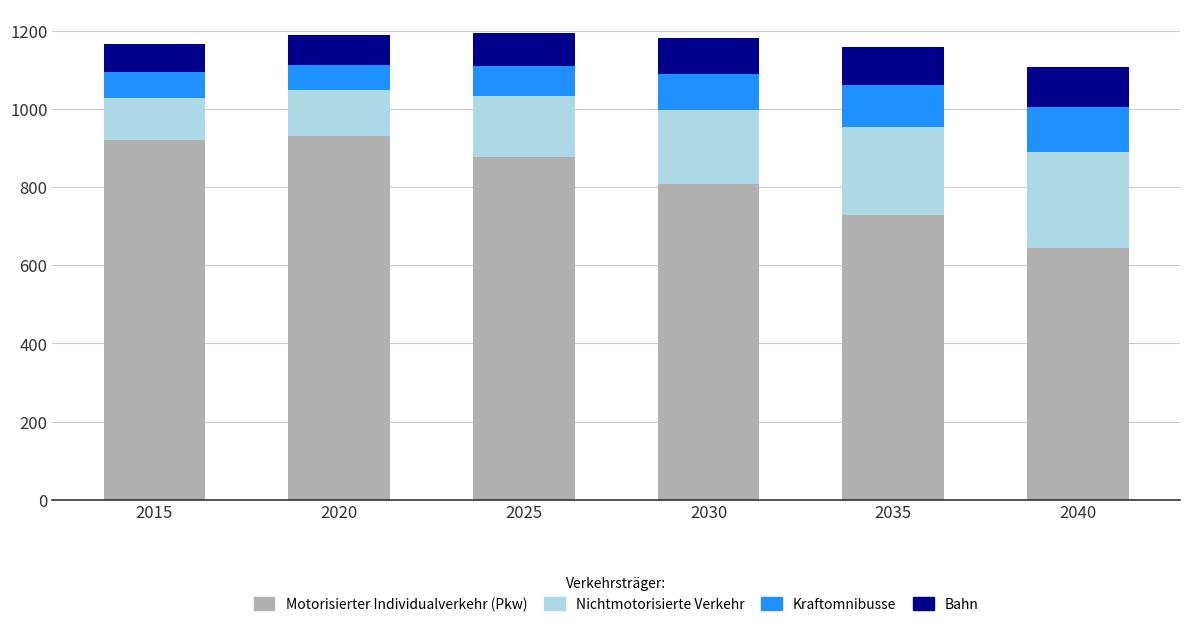

What is the total value across all series at 2040?

1108.1